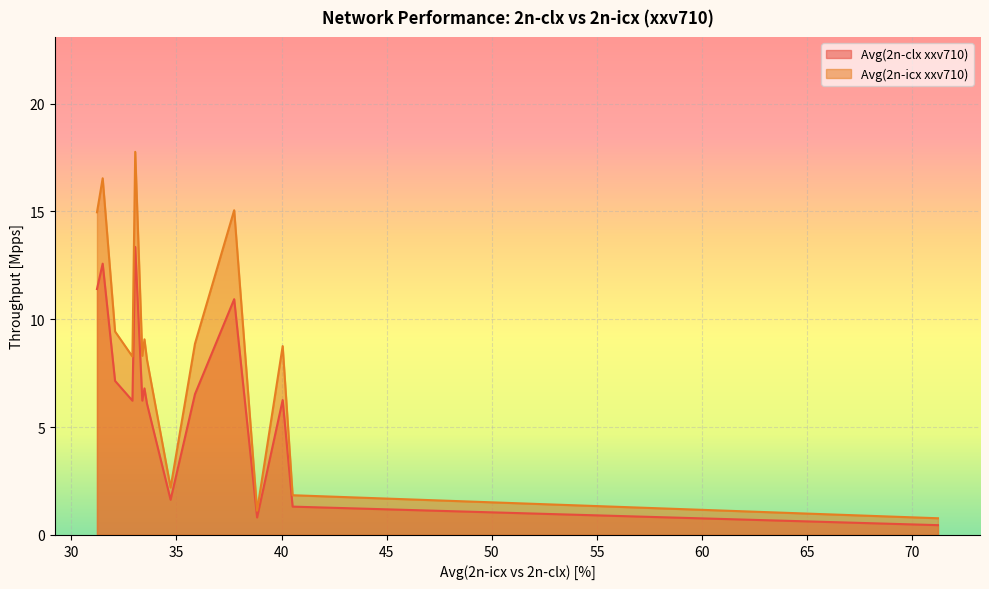

What is the difference between the maximum and minimum values in the Avg(2n-clx xxv710) series?

12.9